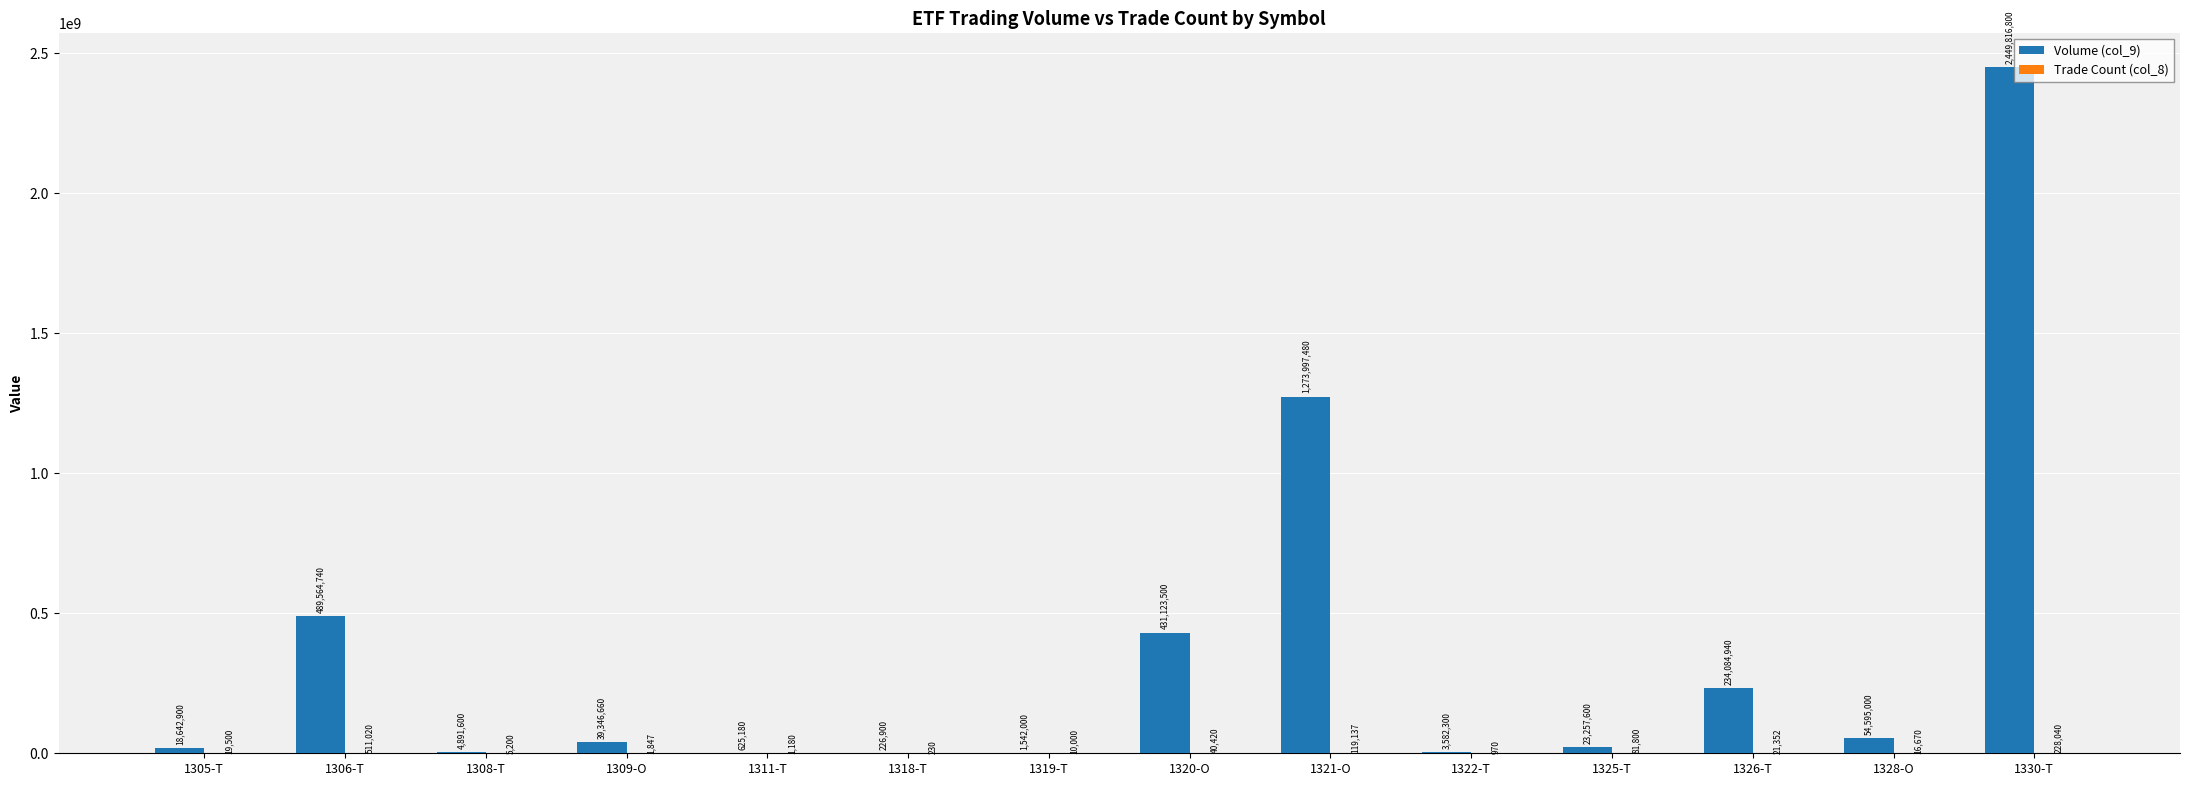

True or false: Volume (col_9) has a value of 2449816800 at 1330-T.

True